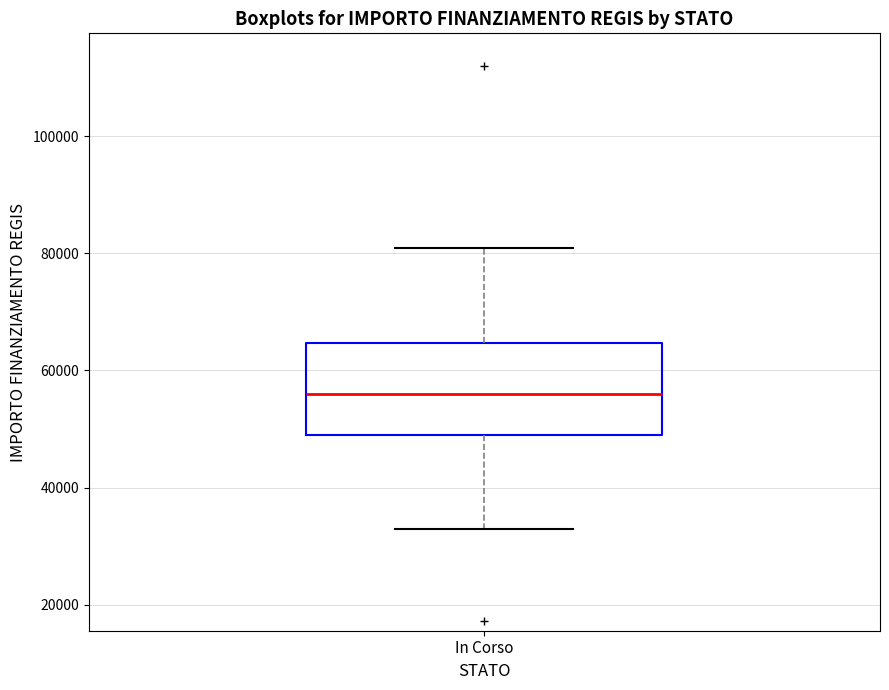

Read this box plot against the y-axis: the position of the median line, the range covered by the box, and the ends of both whiskers. The values are not printed on the chart, so give them approximately, as read against the axis.

median 56000, box 50000 to 64000, whiskers 32000 to 80000